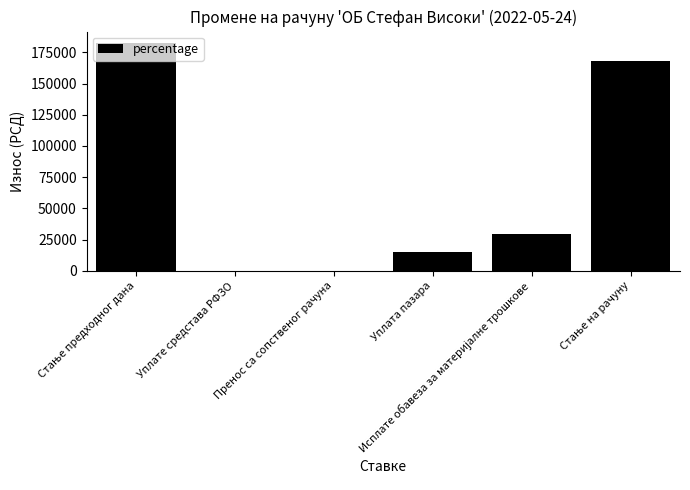

What is the sum of all values?

395340.2